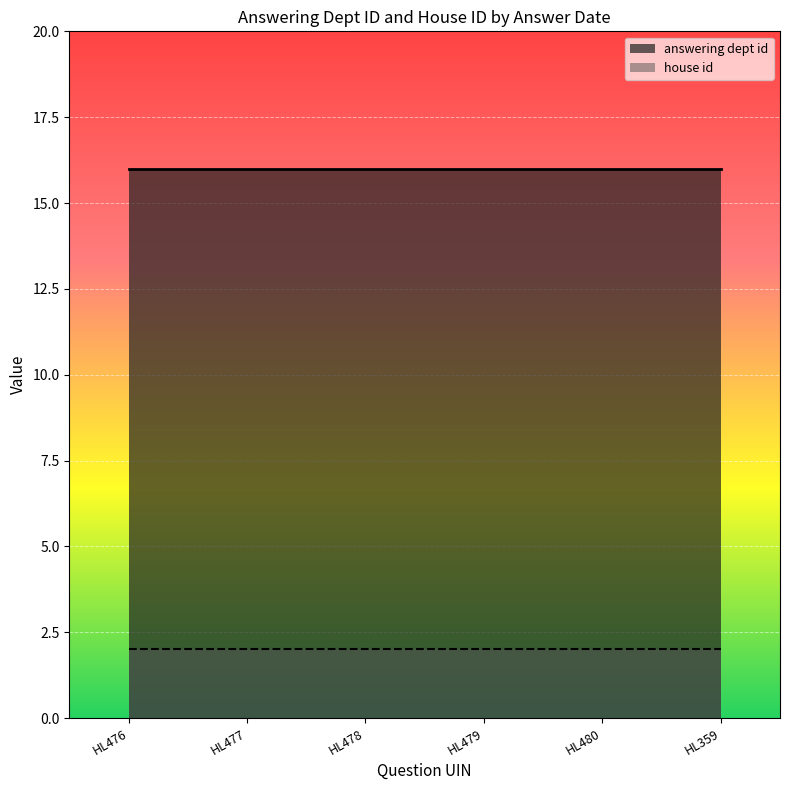

Which series changed the most between 2019-11-05 and 2019-11-05?

answering dept id